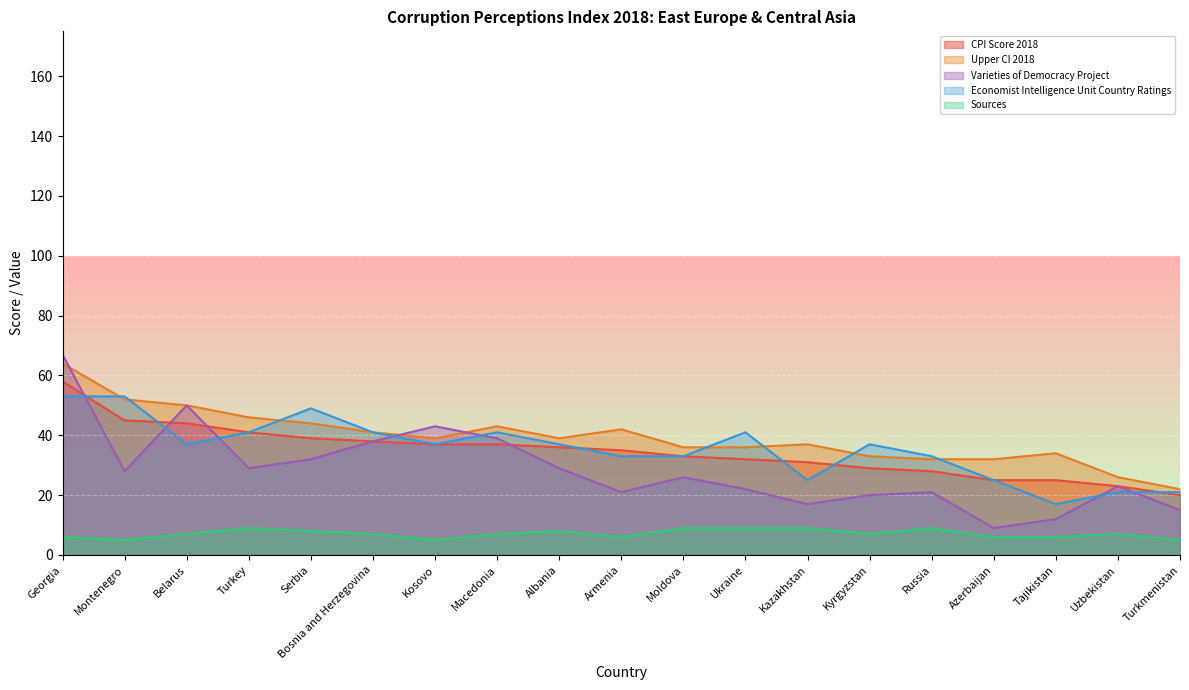

Reading left to right, what are all the values shown in this chart?

CPI Score 2018: Georgia=58	Montenegro=45	Belarus=44	Turkey=41	Serbia=39	Bosnia and Herzegovina=38	Kosovo=37	Macedonia=37	Albania=36	Armenia=35	Moldova=33	Ukraine=32	Kazakhstan=31	Kyrgyzstan=29	Russia=28	Azerbaijan=25	Tajikistan=25	Uzbekistan=23	Turkmenistan=20
Varieties of Democracy Project: Georgia=67	Montenegro=28	Belarus=50	Turkey=29	Serbia=32	Bosnia and Herzegovina=38	Kosovo=43	Macedonia=39	Albania=29	Armenia=21	Moldova=26	Ukraine=22	Kazakhstan=17	Kyrgyzstan=20	Russia=21	Azerbaijan=9	Tajikistan=12	Uzbekistan=23	Turkmenistan=15
Sources: Georgia=6	Montenegro=5	Belarus=7	Turkey=9	Serbia=8	Bosnia and Herzegovina=7	Kosovo=5	Macedonia=7	Albania=8	Armenia=6	Moldova=9	Ukraine=9	Kazakhstan=9	Kyrgyzstan=7	Russia=9	Azerbaijan=6	Tajikistan=6	Uzbekistan=7	Turkmenistan=5
Upper CI 2018: Georgia=64	Montenegro=52	Belarus=50	Turkey=46	Serbia=44	Bosnia and Herzegovina=41	Kosovo=39	Macedonia=43	Albania=39	Armenia=42	Moldova=36	Ukraine=36	Kazakhstan=37	Kyrgyzstan=33	Russia=32	Azerbaijan=32	Tajikistan=34	Uzbekistan=26	Turkmenistan=22
Economist Intelligence Unit Country Ratings: Georgia=53	Montenegro=53	Belarus=37	Turkey=41	Serbia=49	Bosnia and Herzegovina=41	Kosovo=37	Macedonia=41	Albania=37	Armenia=33	Moldova=33	Ukraine=41	Kazakhstan=25	Kyrgyzstan=37	Russia=33	Azerbaijan=25	Tajikistan=17	Uzbekistan=21	Turkmenistan=21